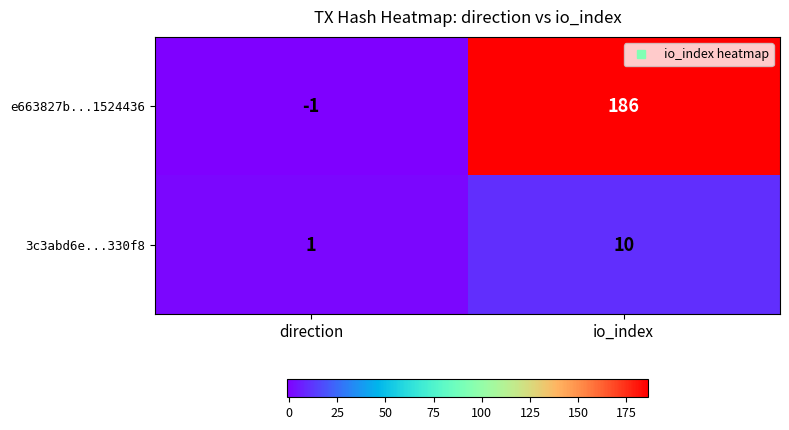

Which series has the largest range (max minus min)?

e663827b...1524436